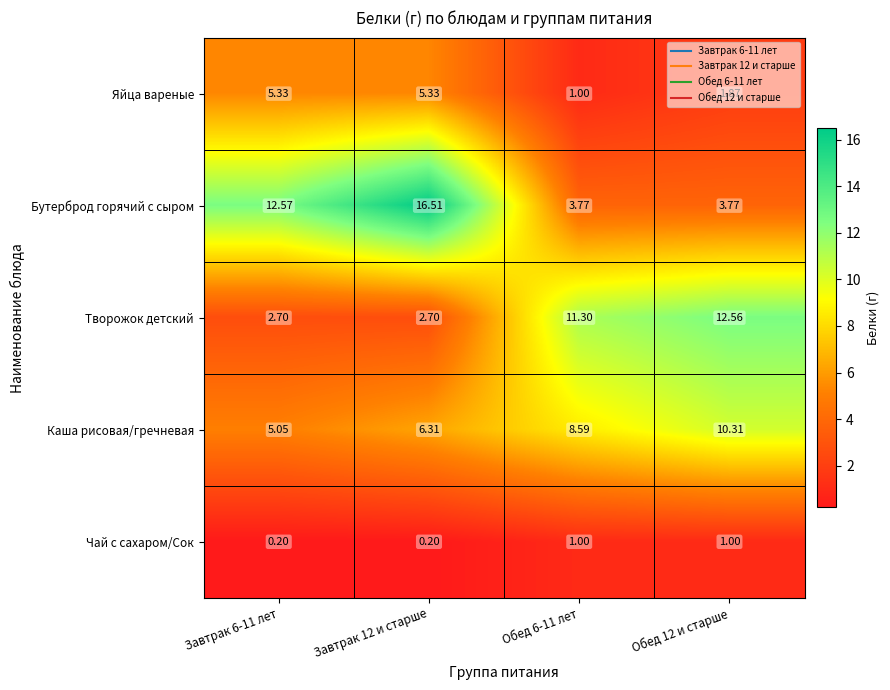

Is the value of Чай с сахаром/Сок at Обед 6-11 лет greater than the value of Яйца вареные at Завтрак 6-11 лет?

No